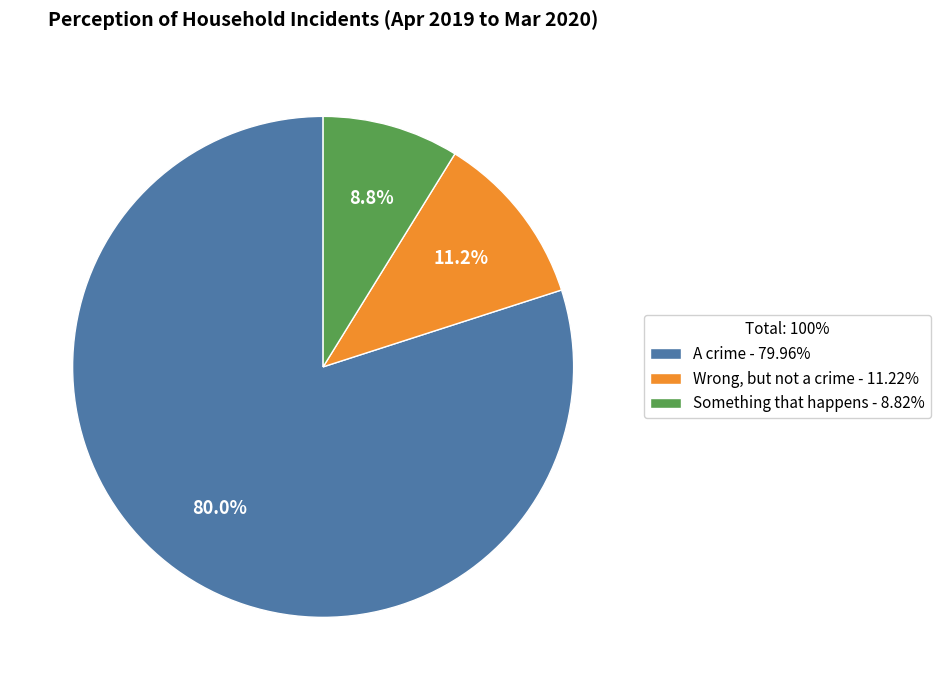

What is the majority slice?

A crime